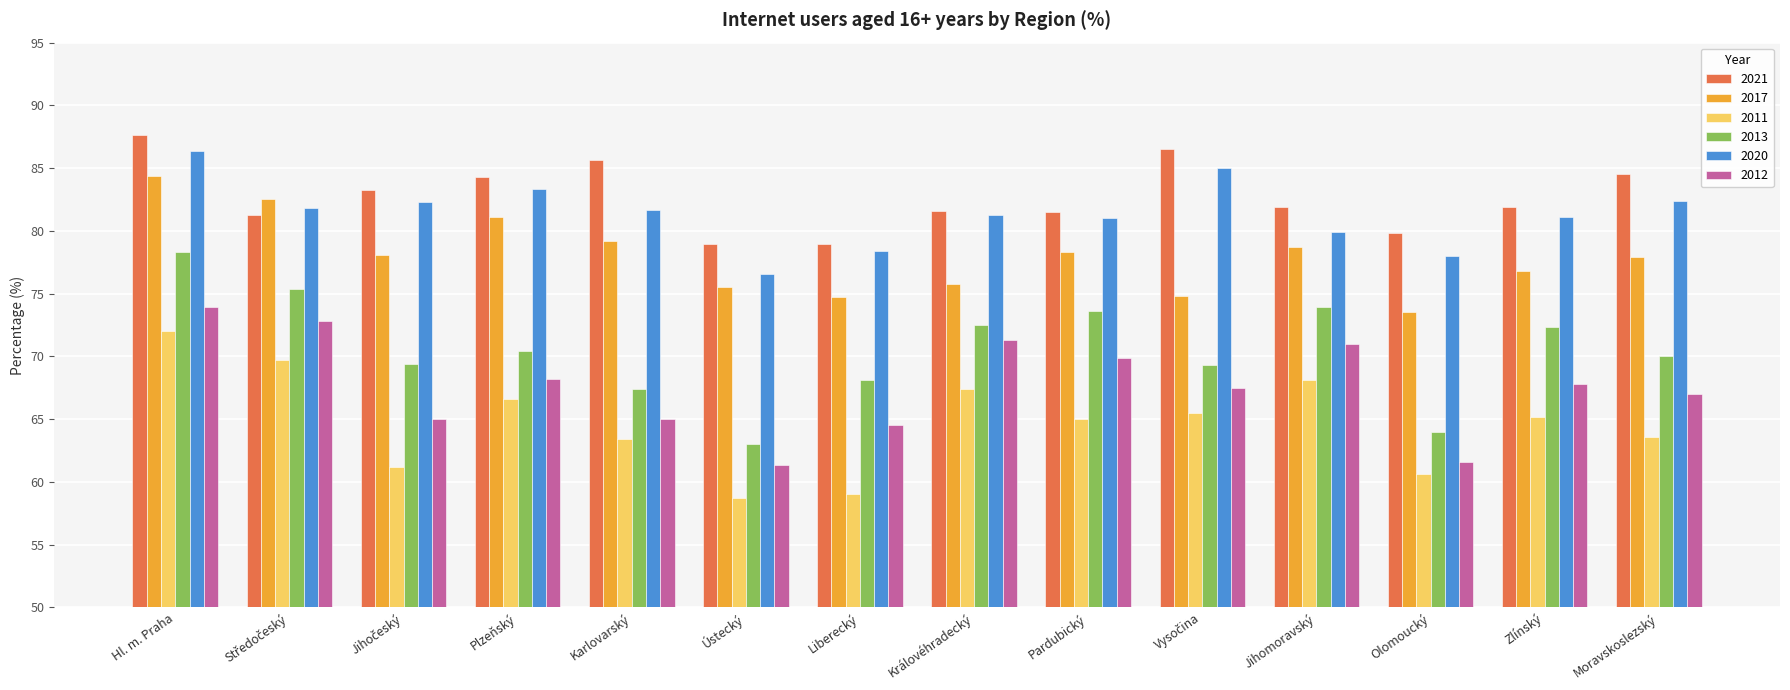

True or false: 2020 has a value of 86.4 at Hl. m. Praha.

True